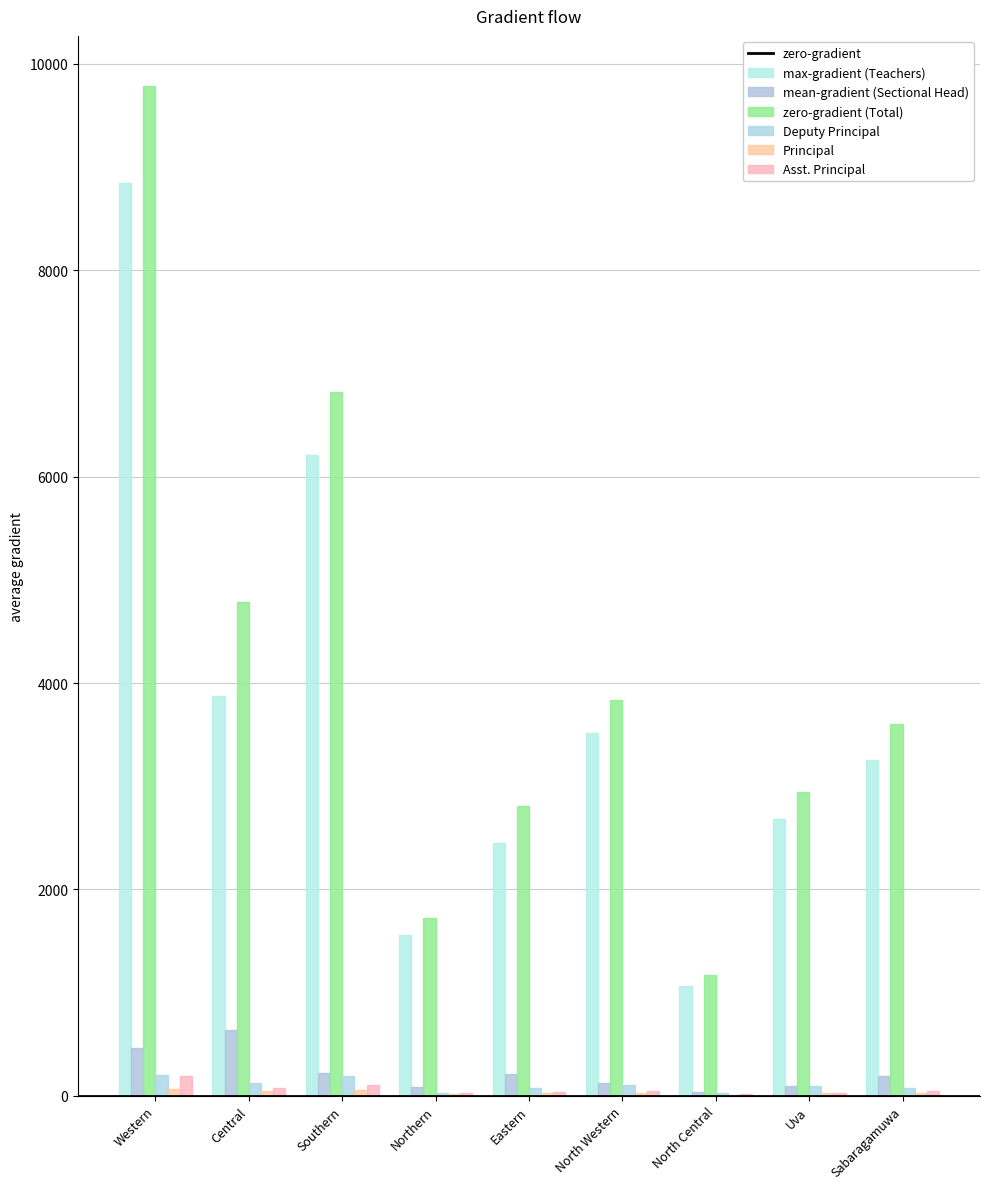

Count the number of categories in the chart.

9